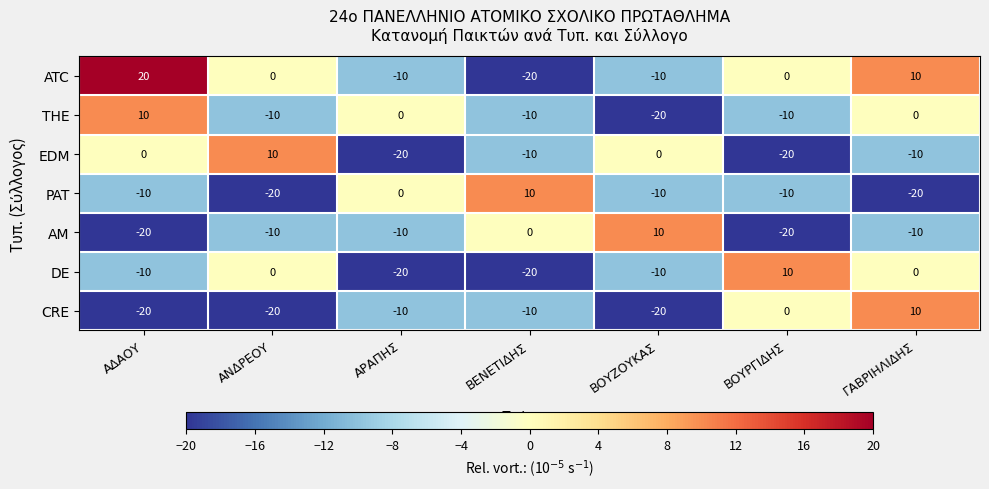

At which label does EDM first exceed -10?

ΑΔΑΟΥ